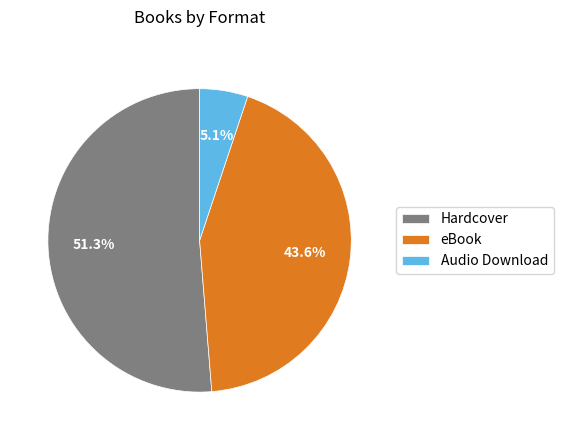

True or false: Hardcover accounts for 43% of the total.

False